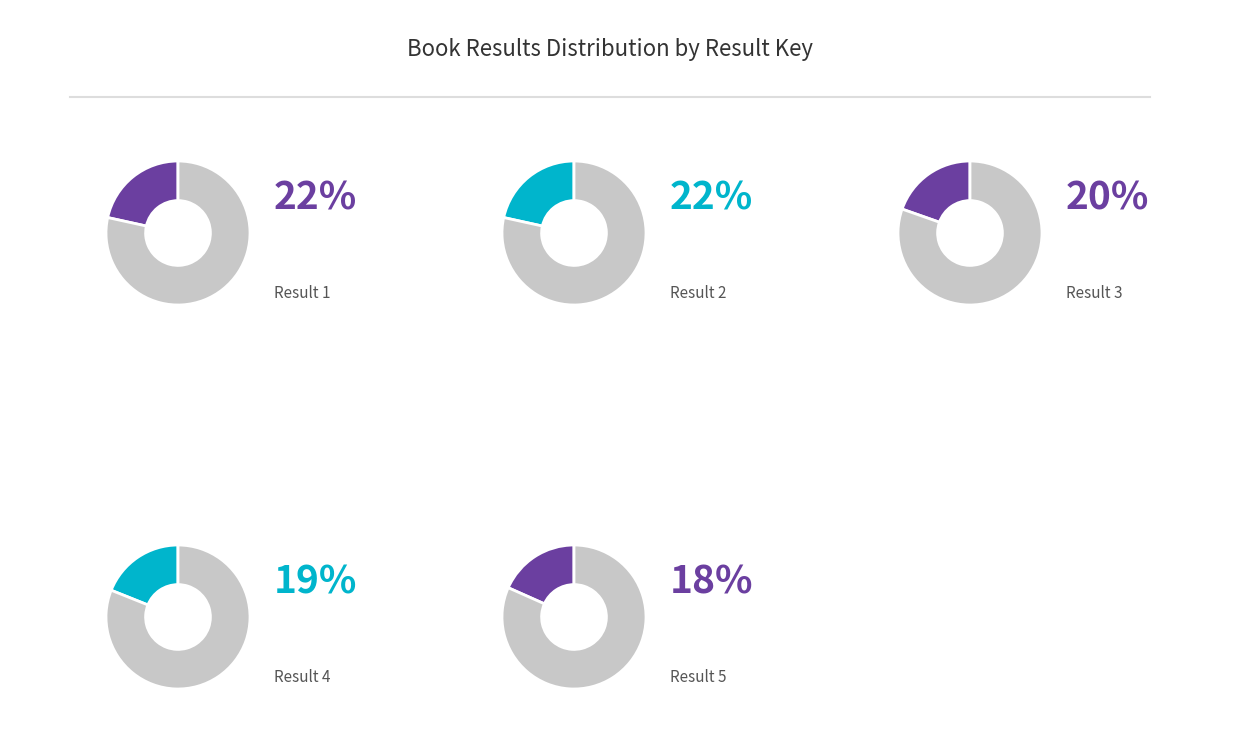

Is there any slice that represents more than half of the pie?

No